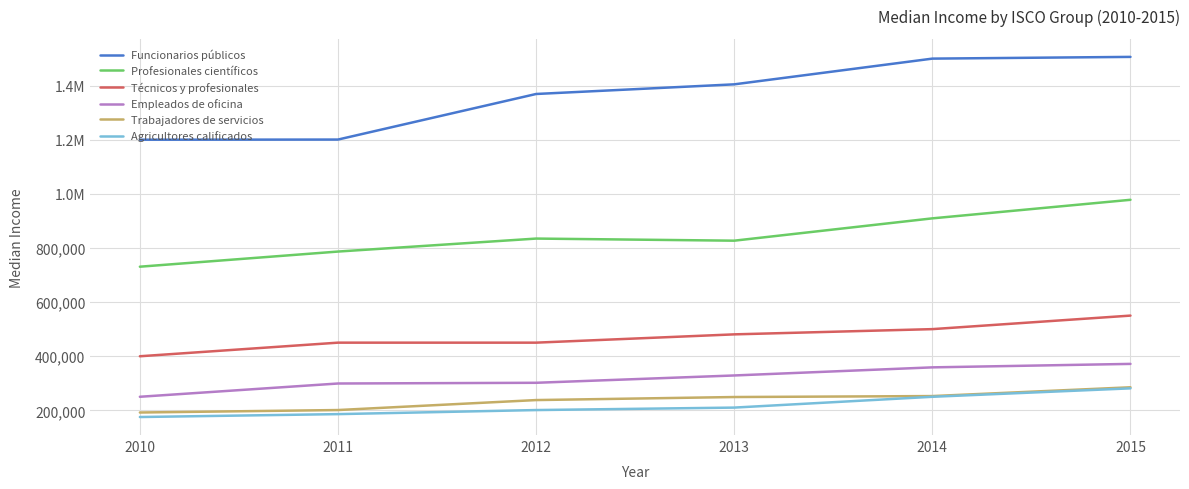

The value of Profesionales científicos at 2014 is 1467265. True or false?

False